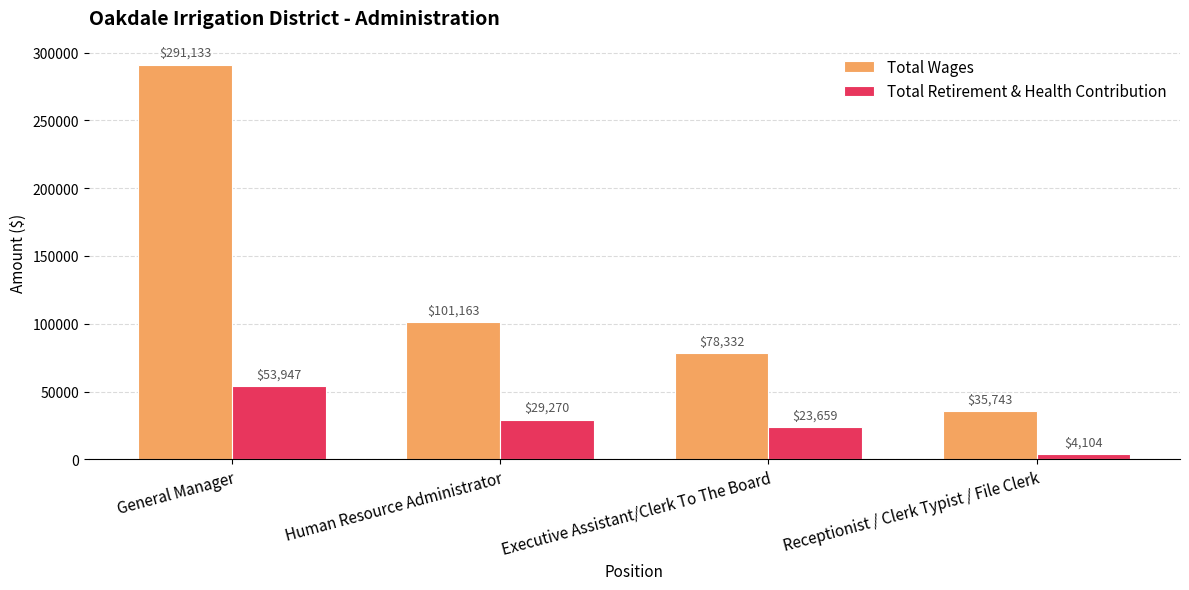

What is the label of the 2nd bar from the left?

Human Resource Administrator